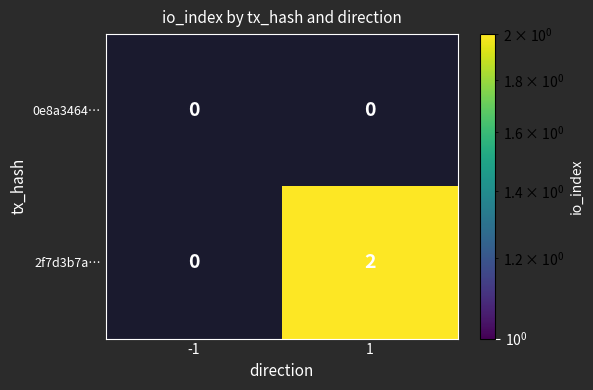

Which series has the largest range (max minus min)?

2f7d3b7a…